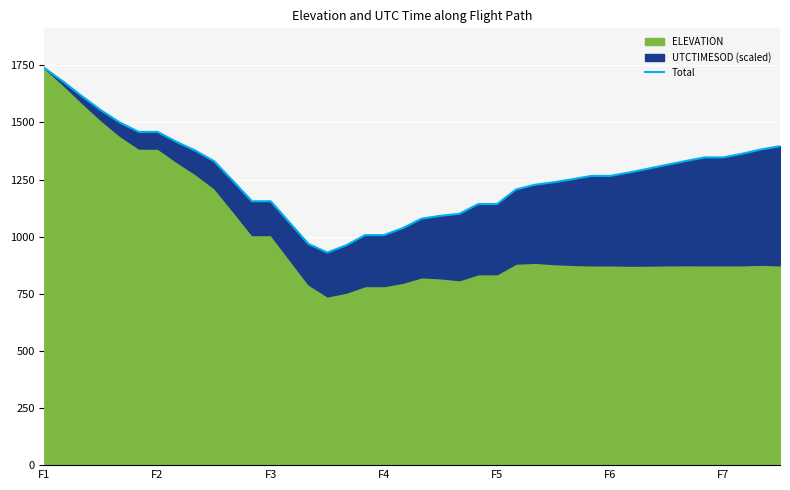

Reading right to left, extract all data points from this chart.

1396.2	1381.9	1363.1	1347.1	1347.0	1331.3	1314.6	1297.4	1280.9	1266.1	1266.1	1251.6	1238.4	1227.2	1206.5	1143.0	1143.0	1100.0	1091.5	1078.9	1037.5	1006.8	1006.8	962.1	930.7	968.1	1061.2	1155.1	1155.1	1243.8	1330.1	1377.0	1415.4	1458.8	1458.8	1499.9	1553.5	1614.5	1678.9	1738.3